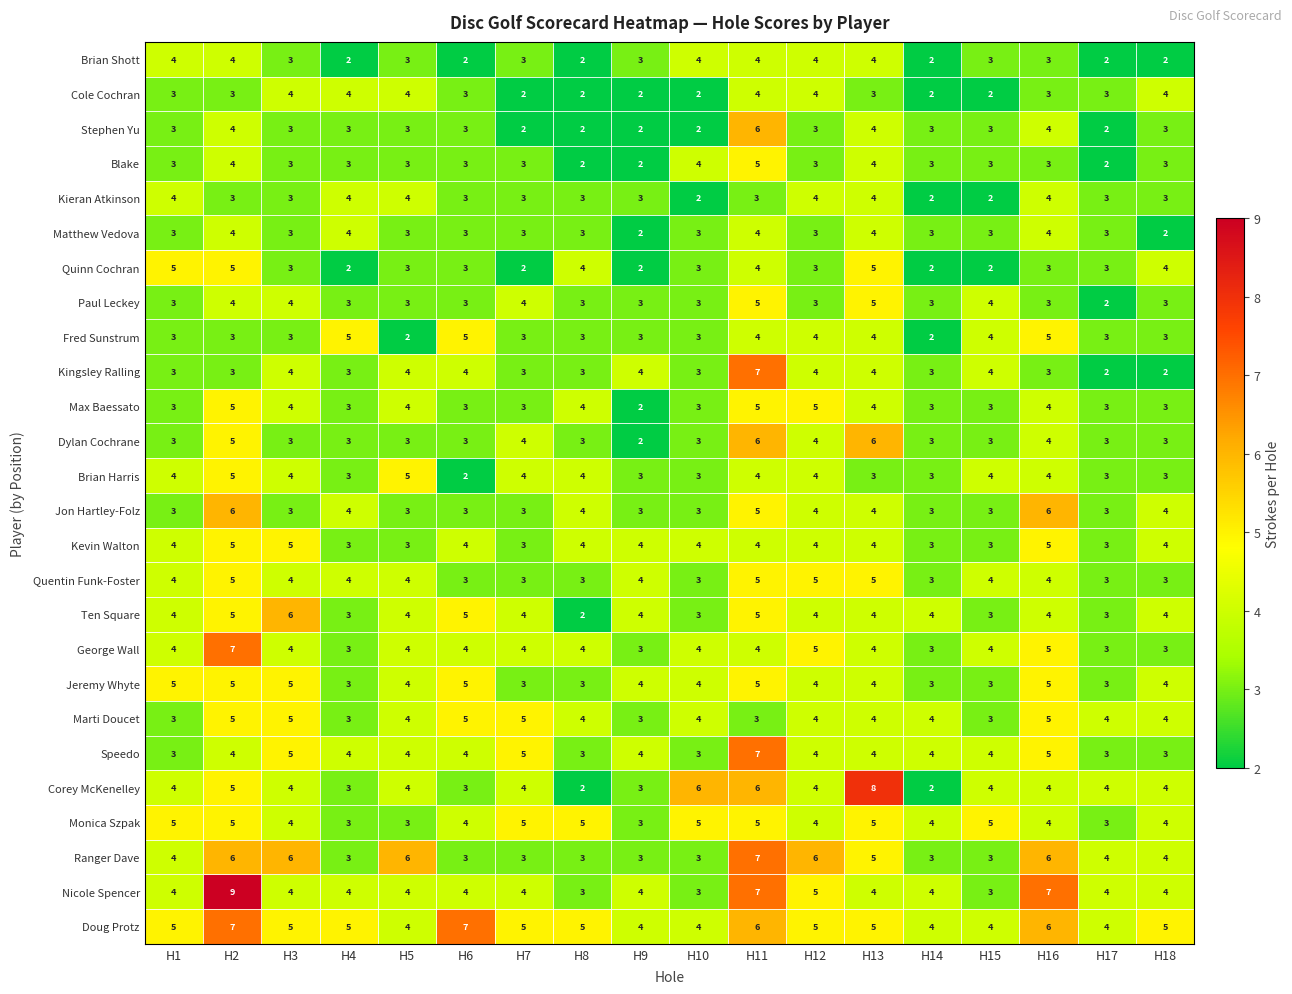

At which category is the sum across all series the highest?

H11